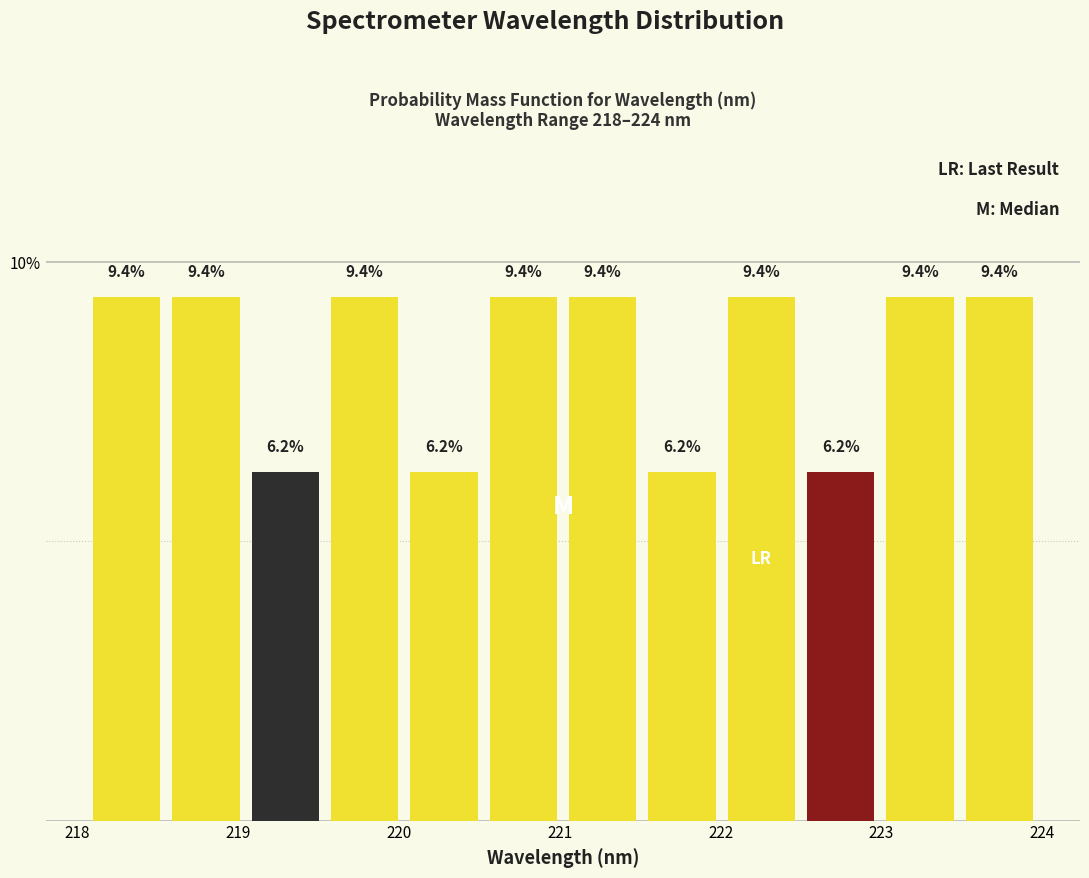

Reading left to right, list every bar in this chart as the range it spans on the x-axis followed by its height. The bar edges are not printed on the chart, so give them approximately, as read against the axis.

218.1 to 218.6: 9.4
218.6 to 219.0: 9.4
219.0 to 219.5: 6.2
219.5 to 220.0: 9.4
220.0 to 220.5: 6.2
220.5 to 221.0: 9.4
221.0 to 221.5: 9.4
221.5 to 222.0: 6.2
222.0 to 222.5: 9.4
222.5 to 223.0: 6.2
223.0 to 223.5: 9.4
223.5 to 224.0: 9.4